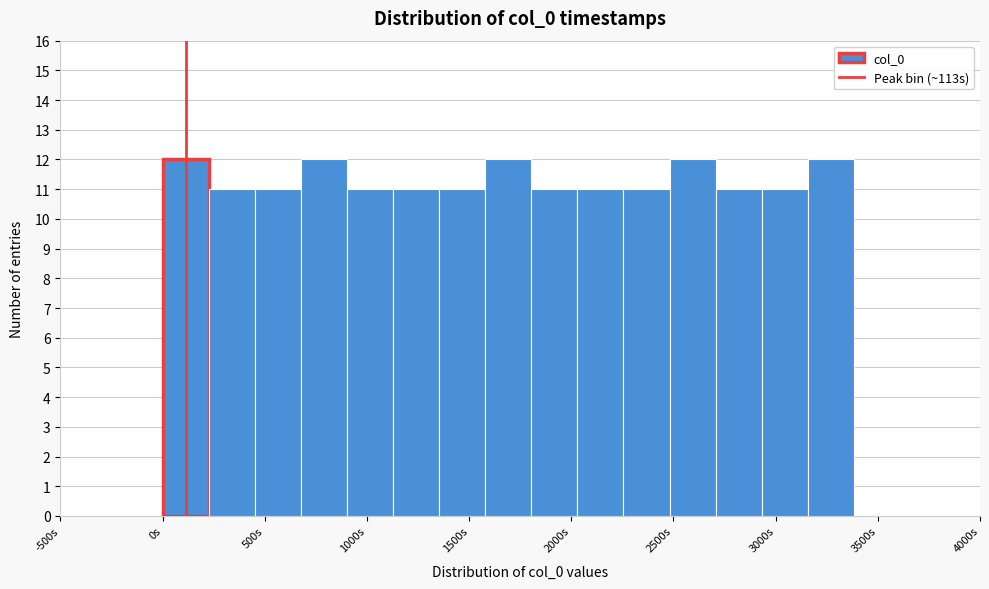

Reading left to right, transcribe this chart: for each bar, give the range it covers on the x-axis and its height. Neither the bar edges nor the heights are printed on the chart, so give them approximately, as read against the axes.

0 to 250: 12
250 to 450: 11
450 to 700: 11
700 to 900: 12
900 to 1150: 11
1150 to 1350: 11
1350 to 1600: 11
1600 to 1800: 12
1800 to 2050: 11
2050 to 2250: 11
2250 to 2500: 11
2500 to 2700: 12
2700 to 2950: 11
2950 to 3150: 11
3150 to 3400: 12